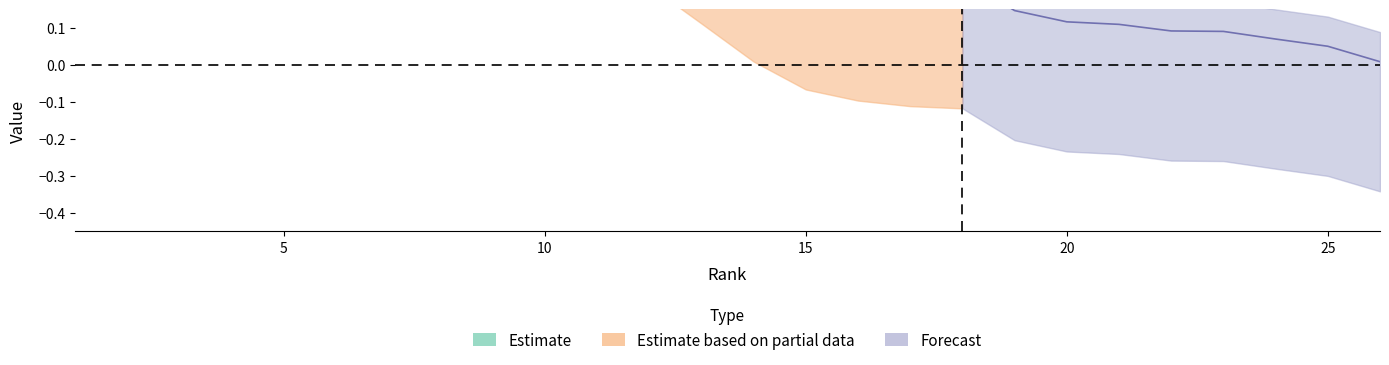

What is the difference between the values at 2 and 9?

0.3